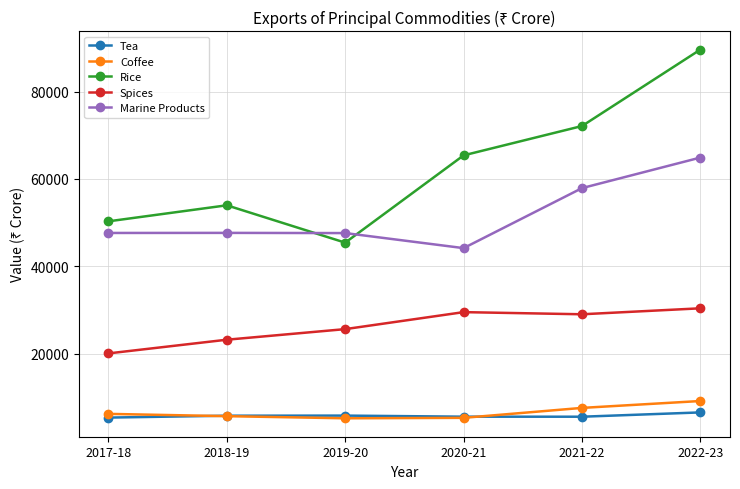

Is this an area chart (filled region under the line)?

No